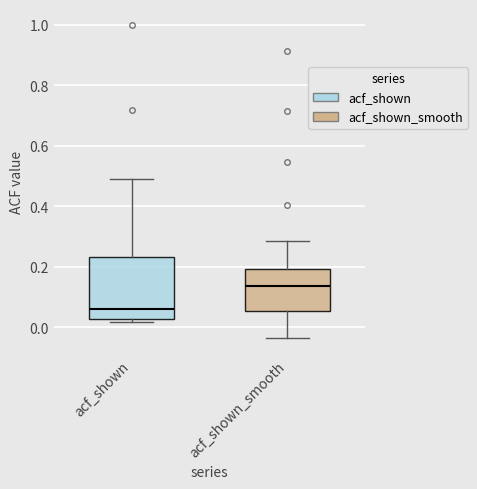

Where does the lower whisker of the box for acf_shown_smooth end on the y-axis? The values are not printed on the chart, so give them approximately, as read against the axis.

-0.04